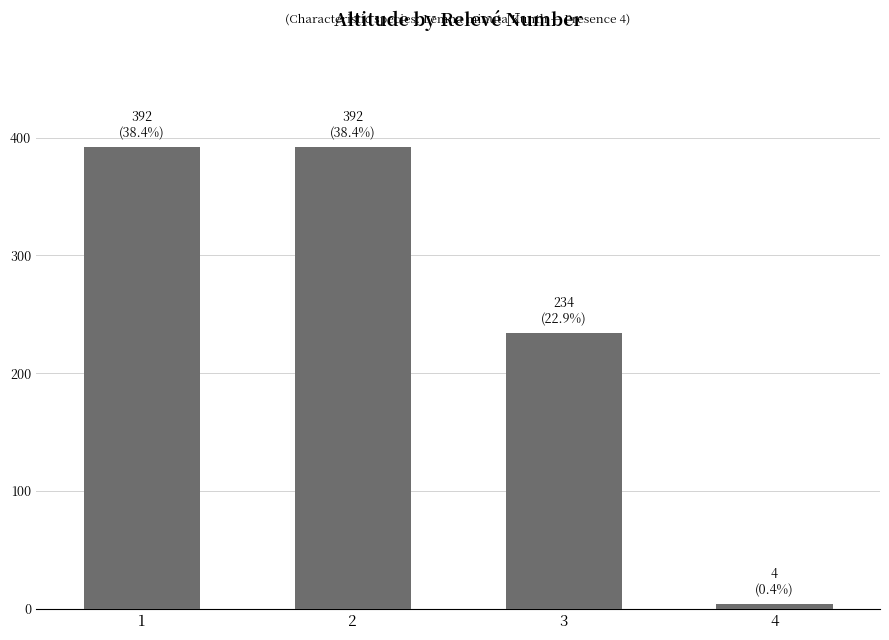

What is the value of the 1st bar from the left?

392